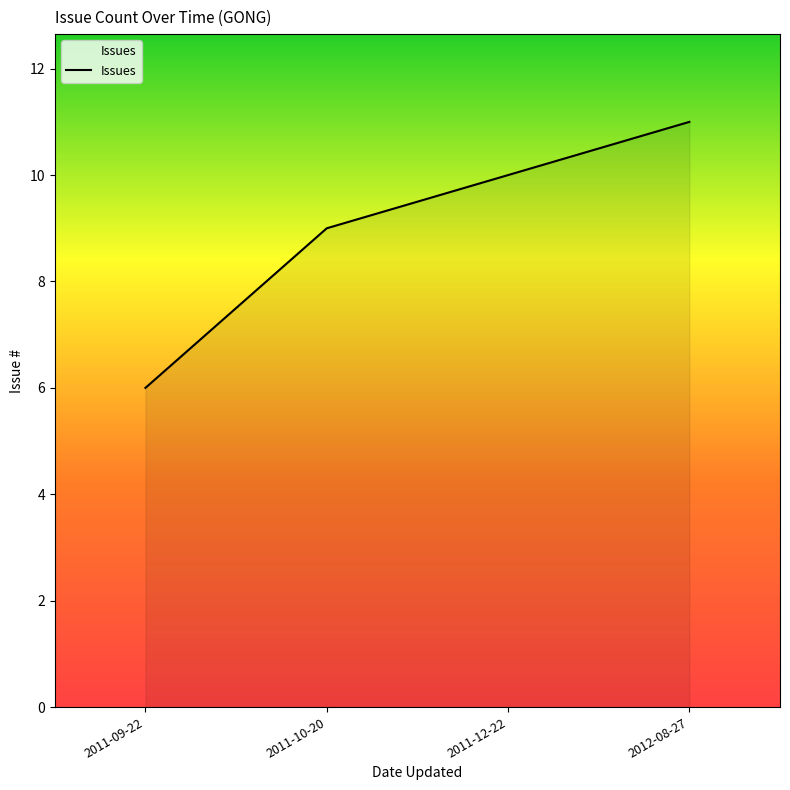

Which has a higher value, 2012-08-27 or 2011-09-22?

2012-08-27